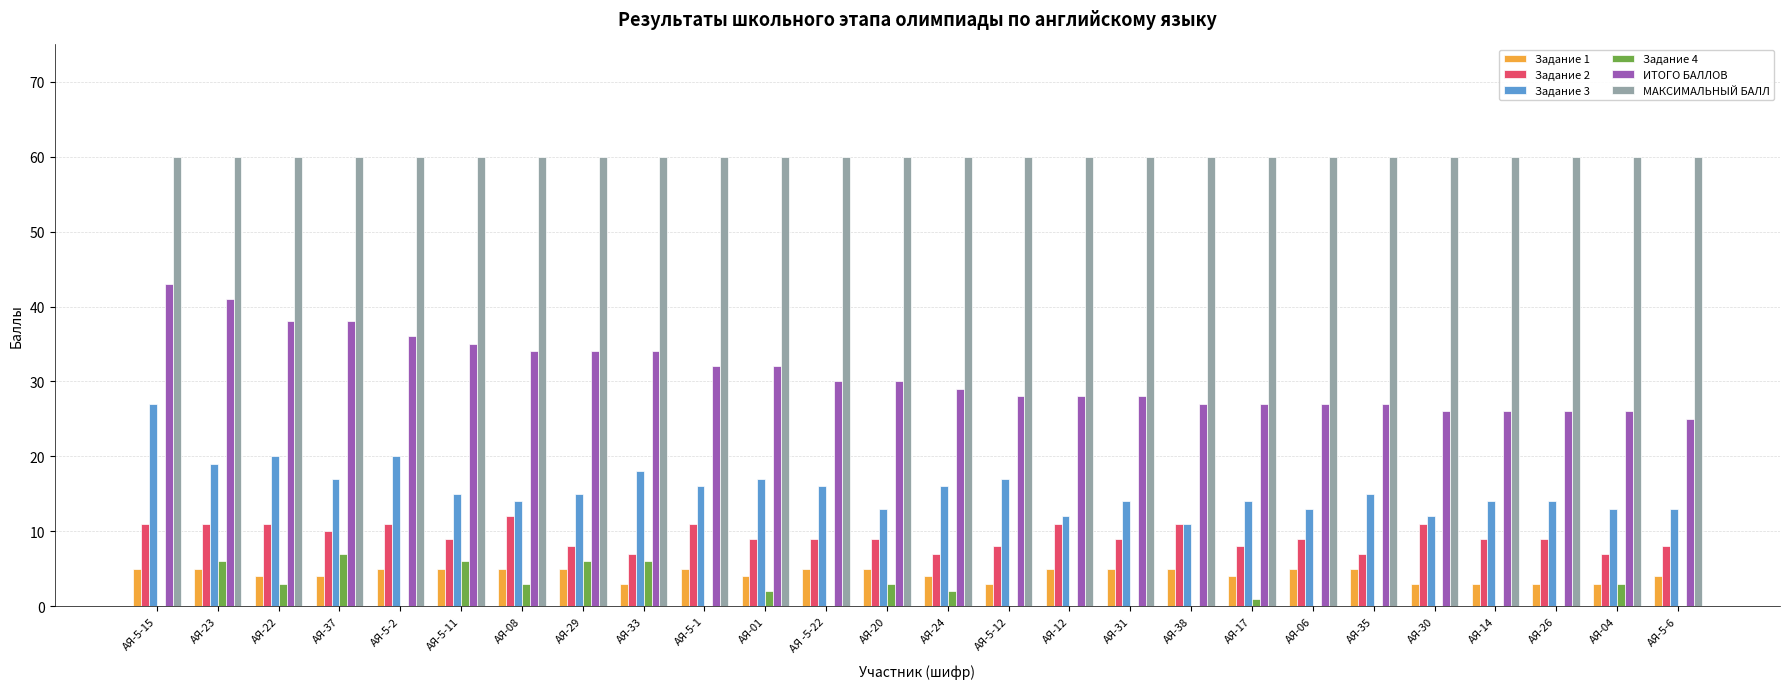

What is the difference between the ИТОГО БАЛЛОВ values at АЯ-37 and АЯ-5-2?

2